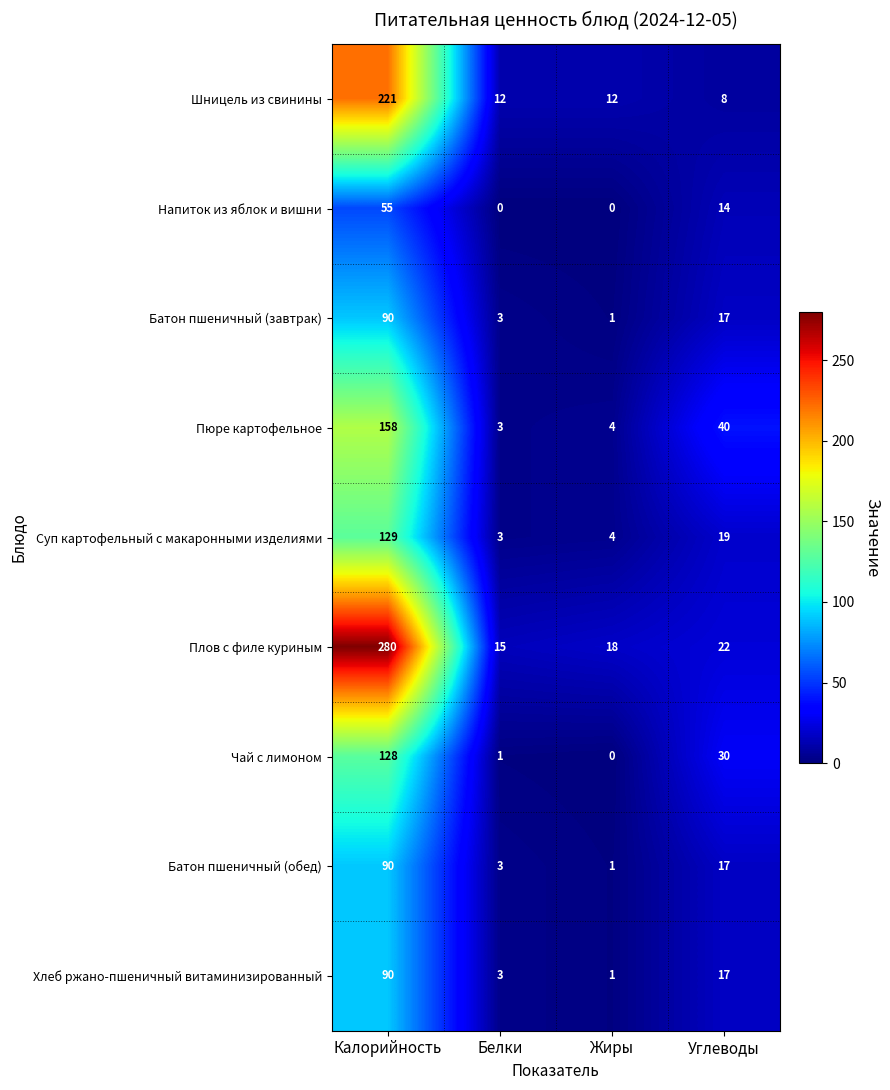

What is the greatest value displayed?

280